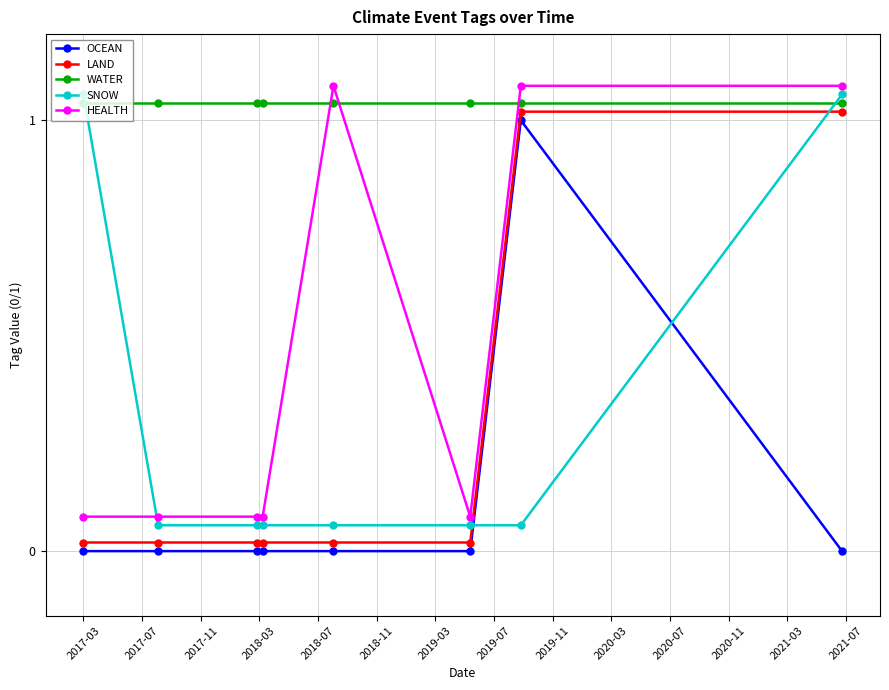

Which series has the largest total across all categories?

WATER